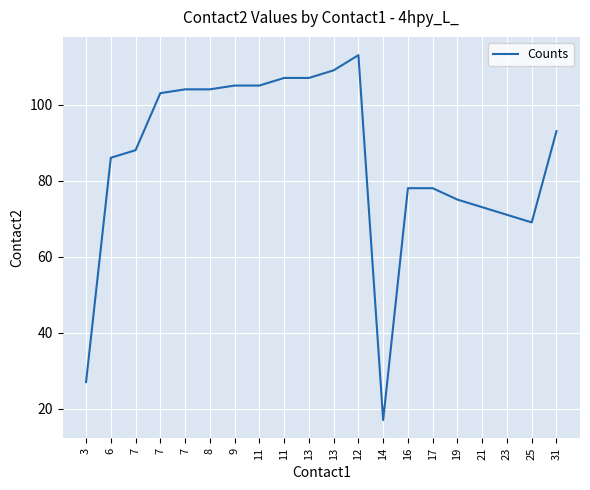

Does the chart display data point markers on the line(s)?

No